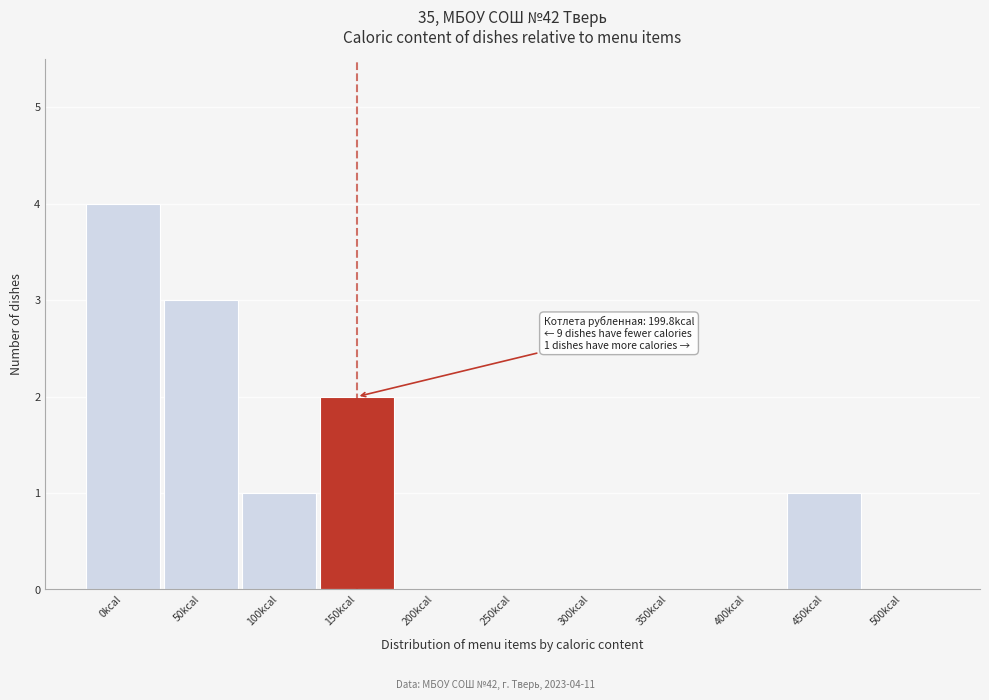

Reading left to right, extract all data points from this chart.

0kcal=4	50kcal=3	100kcal=1	150kcal=2	200kcal=0	250kcal=0	300kcal=0	350kcal=0	400kcal=0	450kcal=1	500kcal=0